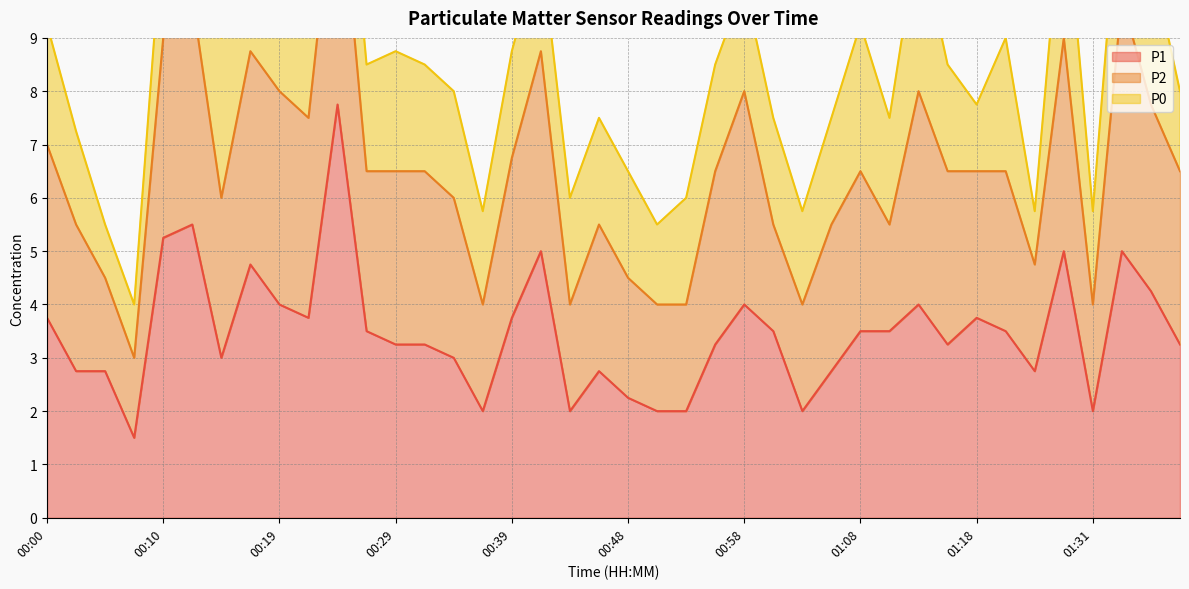

What position from the right is 01:28?

5